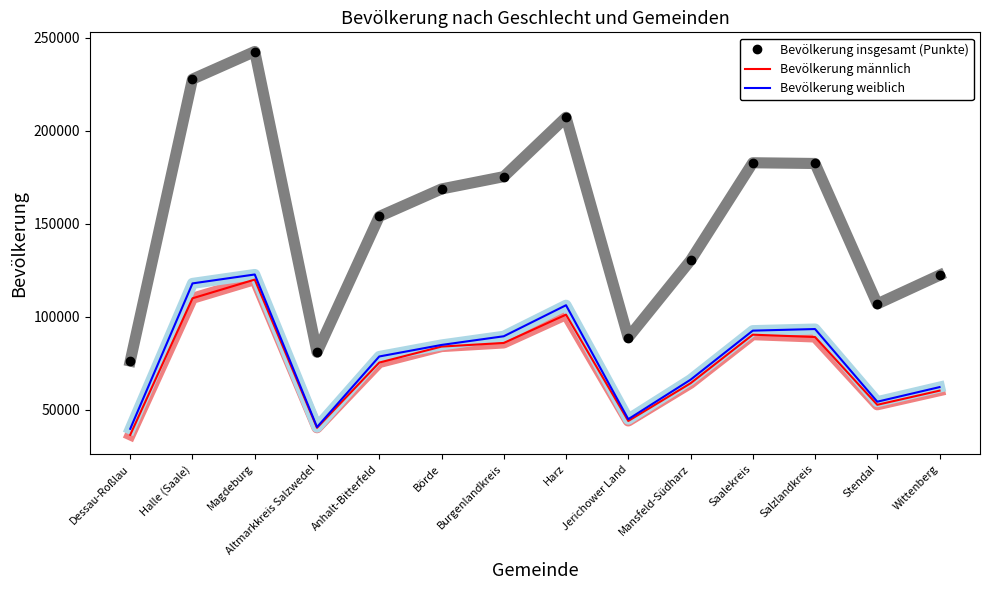

Which series has the widest spread of values?

Bevölkerung insgesamt (Punkte)